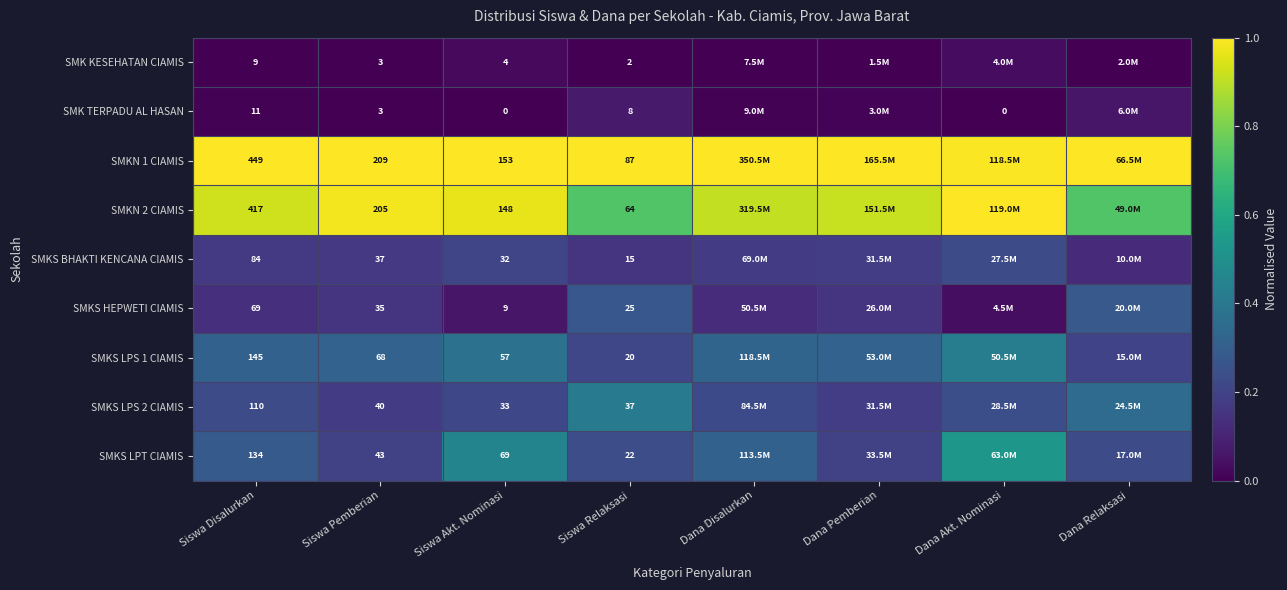

What is the sum of all SMKS HEPWETI CIAMIS values?

1.2